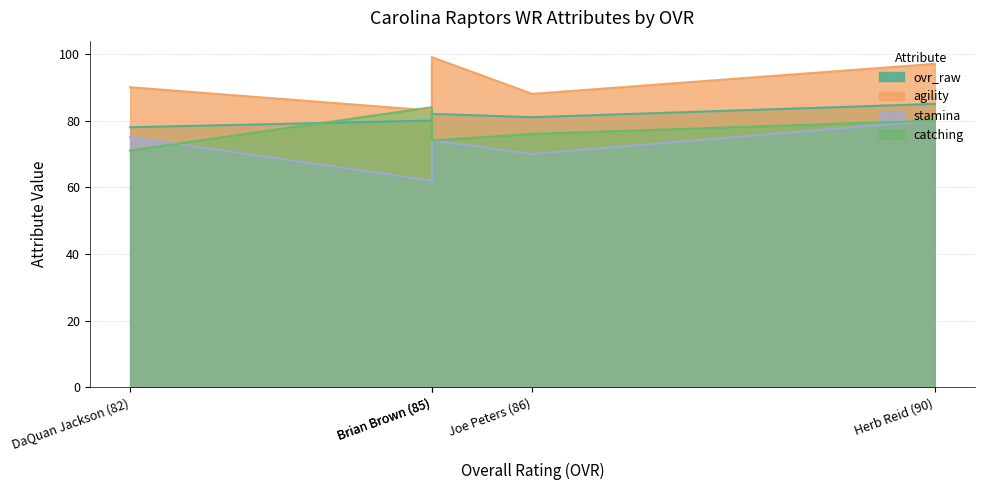

What is the average value of the ovr_raw series?

81